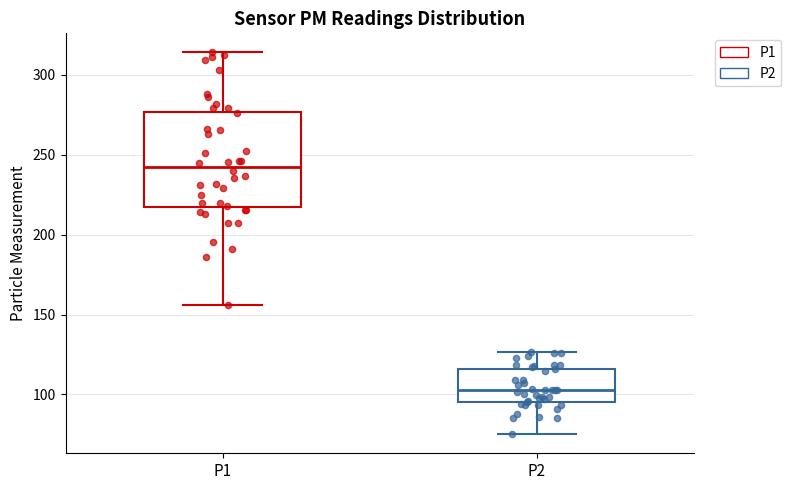

Where does the upper whisker of the box for P2 end on the y-axis? The values are not printed on the chart, so give them approximately, as read against the axis.

125